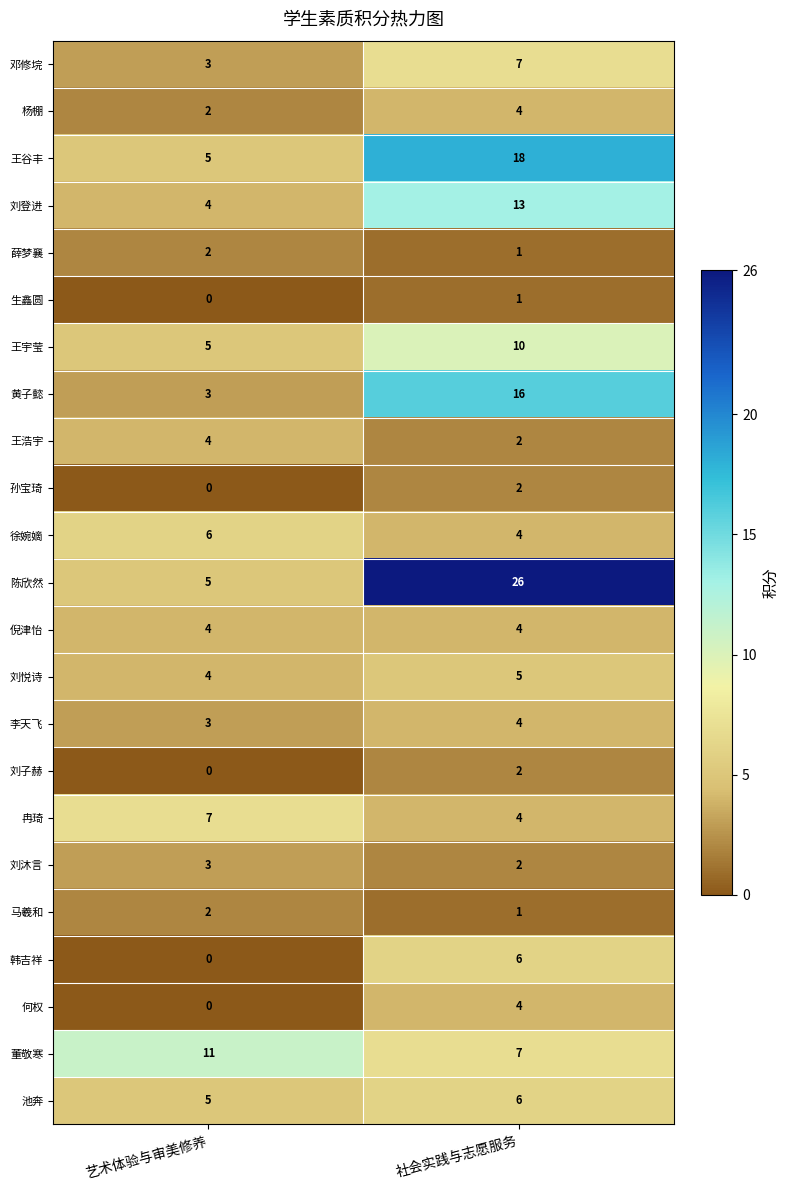

At which label does 刘子赫 reach its minimum?

艺术体验与审美修养